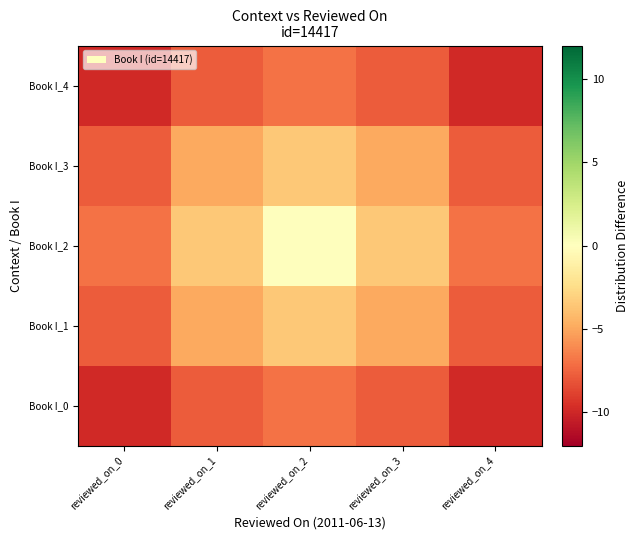

Count the number of data series in this chart.

5